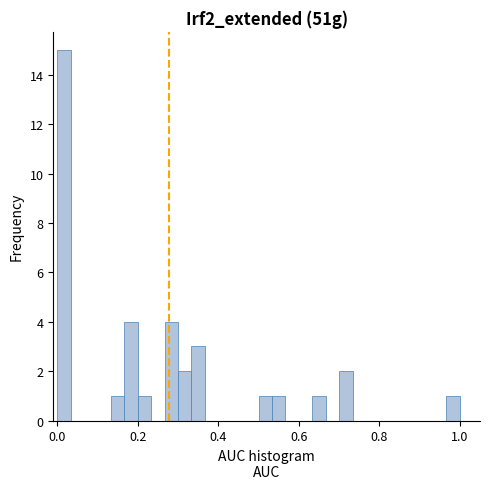

Read against the x-axis, roughly where is the centre of the tallest bar?

0.02